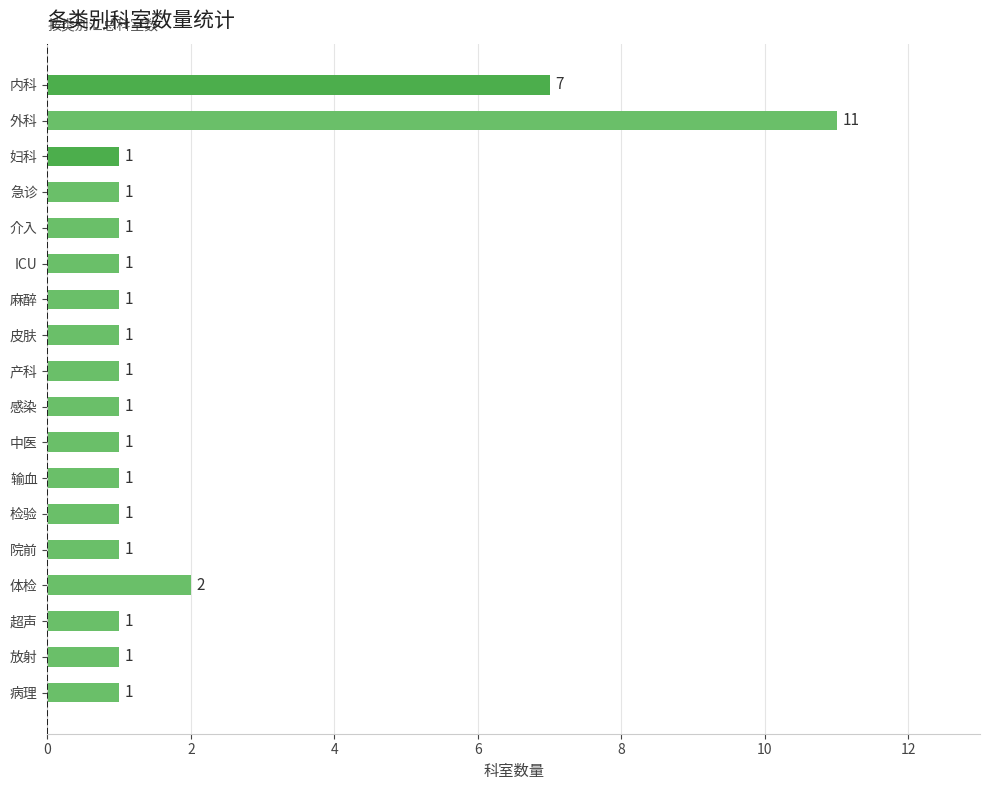

What is the value of the 12th bar from the top?

1